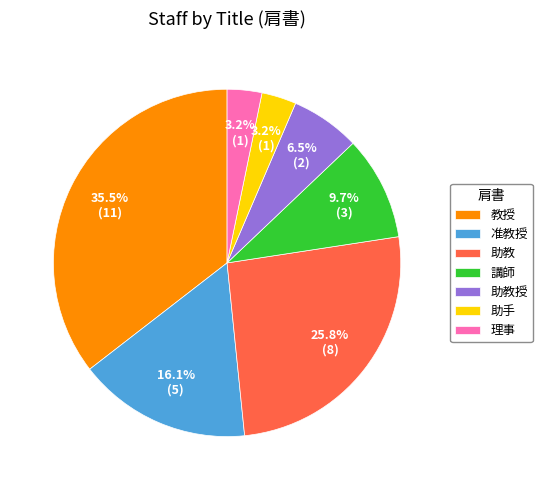

Count the number of slices in the pie.

7